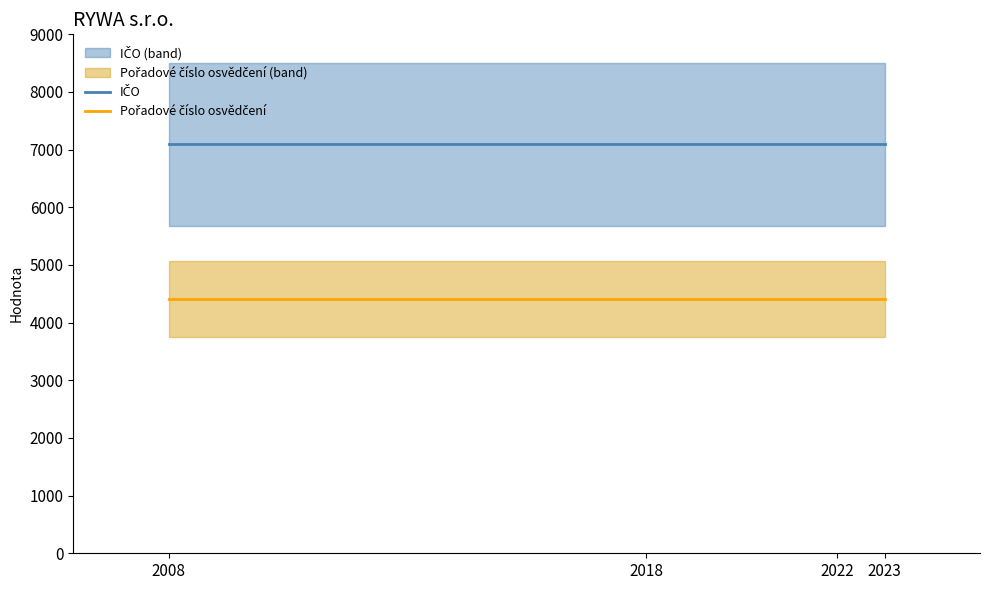

Count the number of data series in this chart.

2